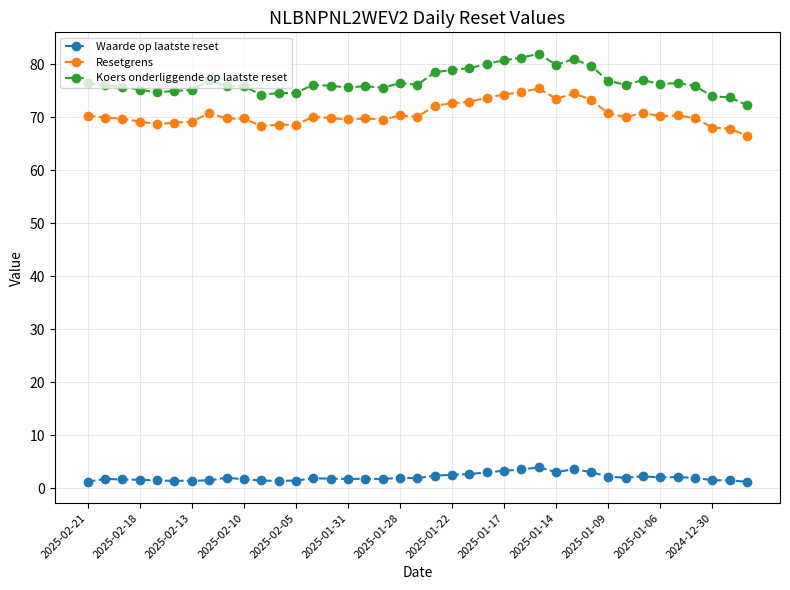

What is the value of the Resetgrens point at the 5th from the left?

68.8